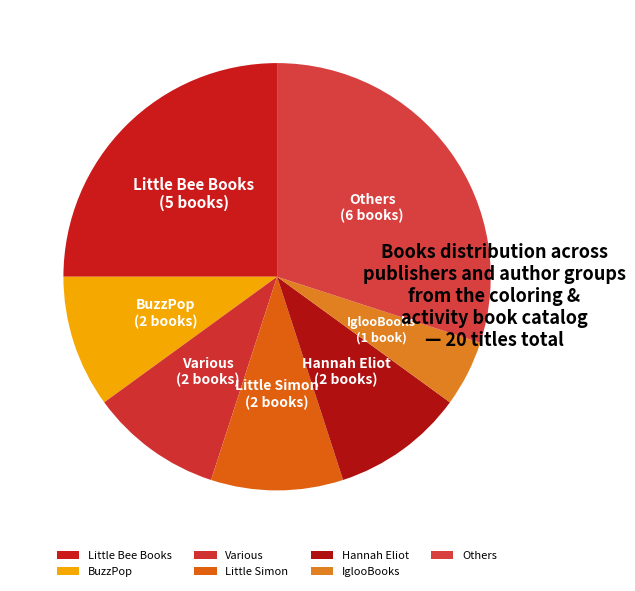

Which slice is the largest?

Others